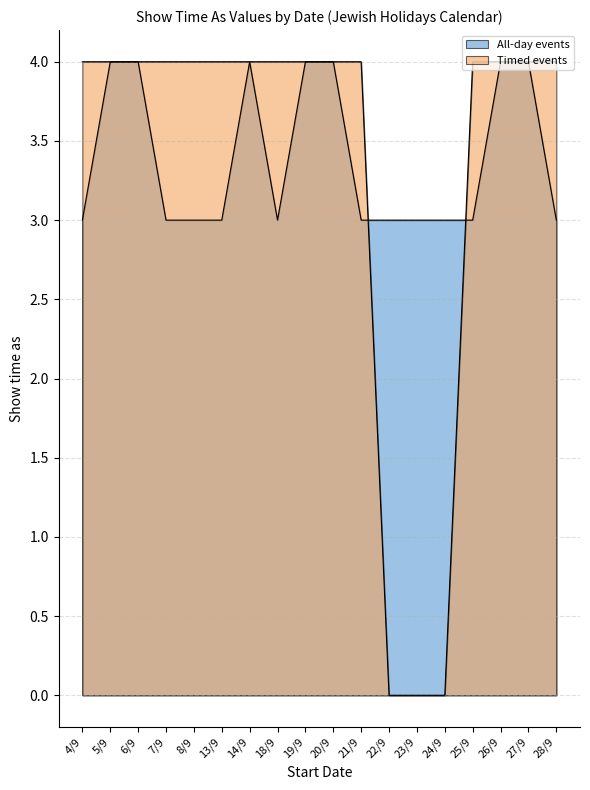

Which category has the lowest value in the All-day events series?

4/9